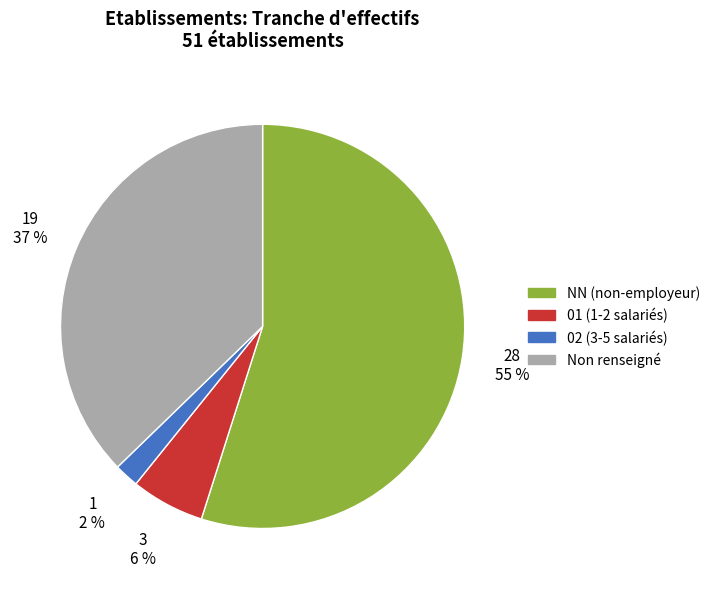

Is there any slice that represents more than half of the pie?

Yes